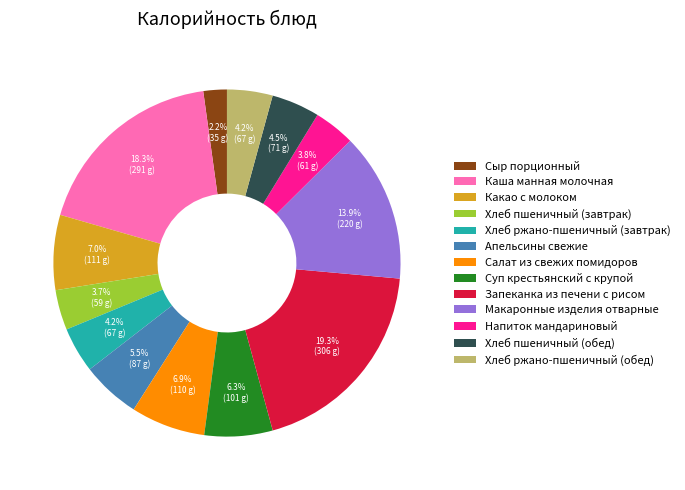

Is there a majority slice in this chart?

No